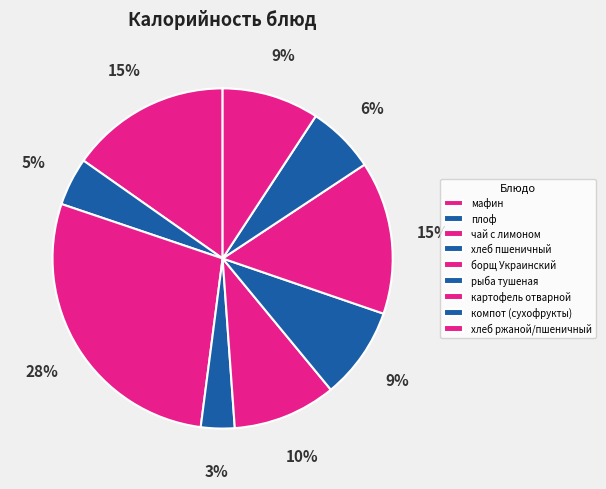

How many slices are in this pie chart?

9